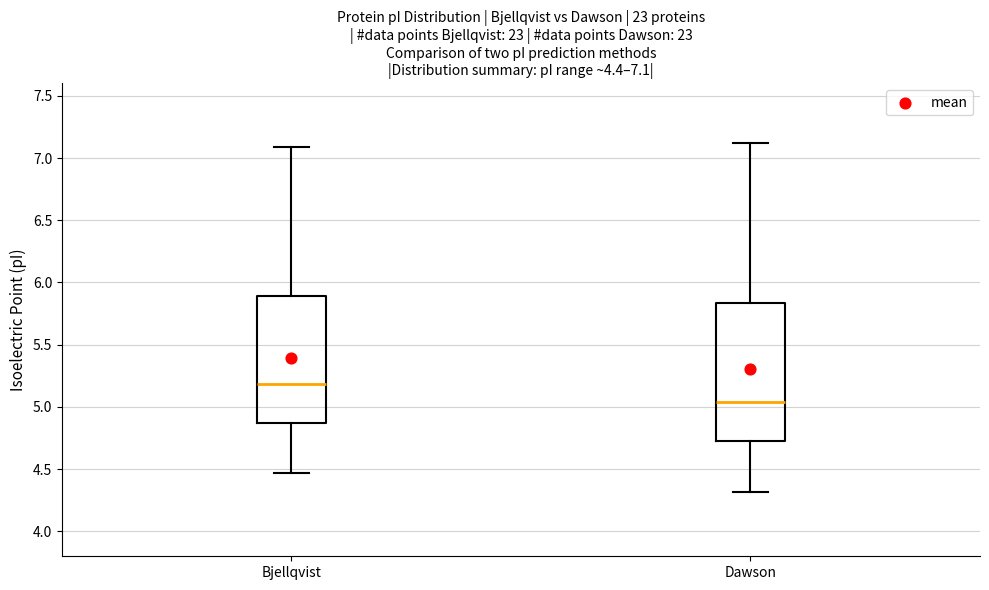

Which box's median line is the highest?

Bjellqvist